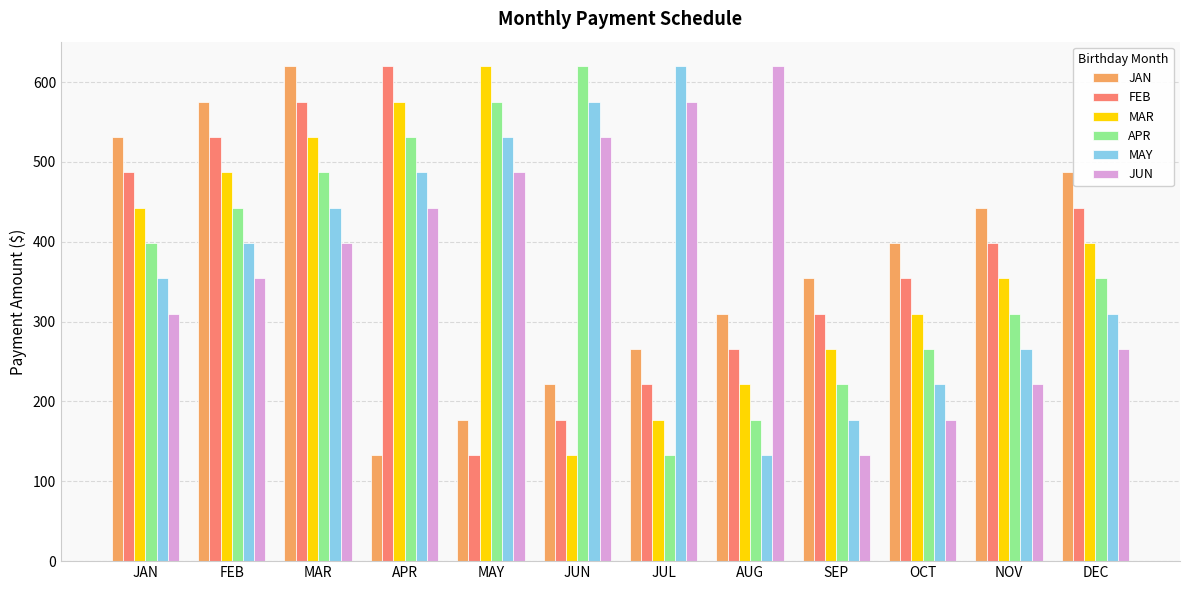

What value does the MAY series have at MAR?

442.6